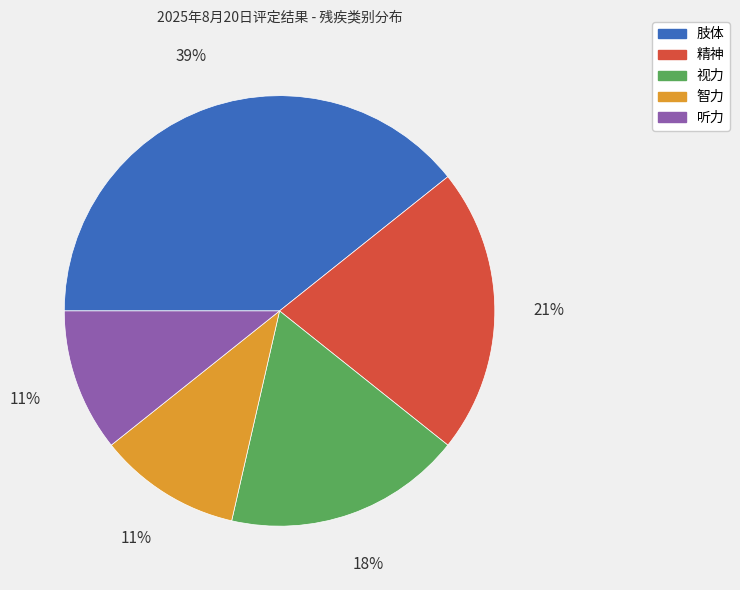

Does 肢体 represent more than half of the total?

No